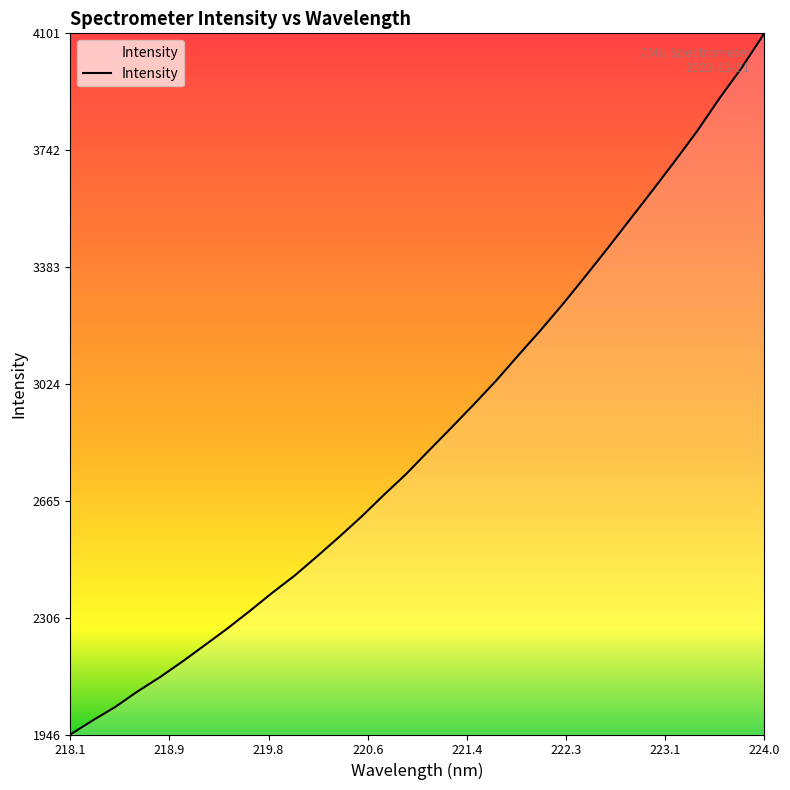

How many categories are shown in the chart?

32